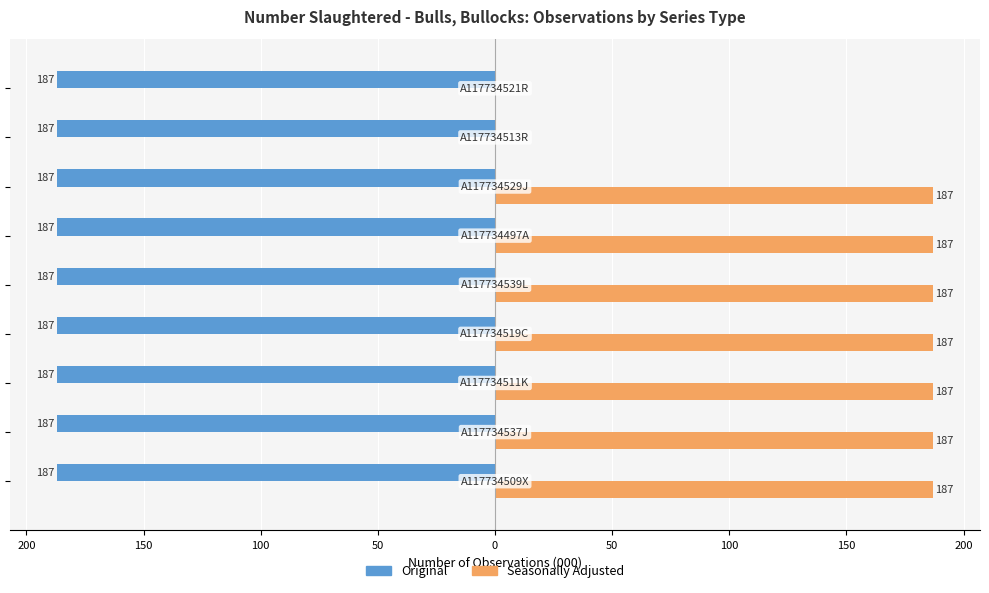

What are all the series names shown in the legend?

Original, Seasonally Adjusted